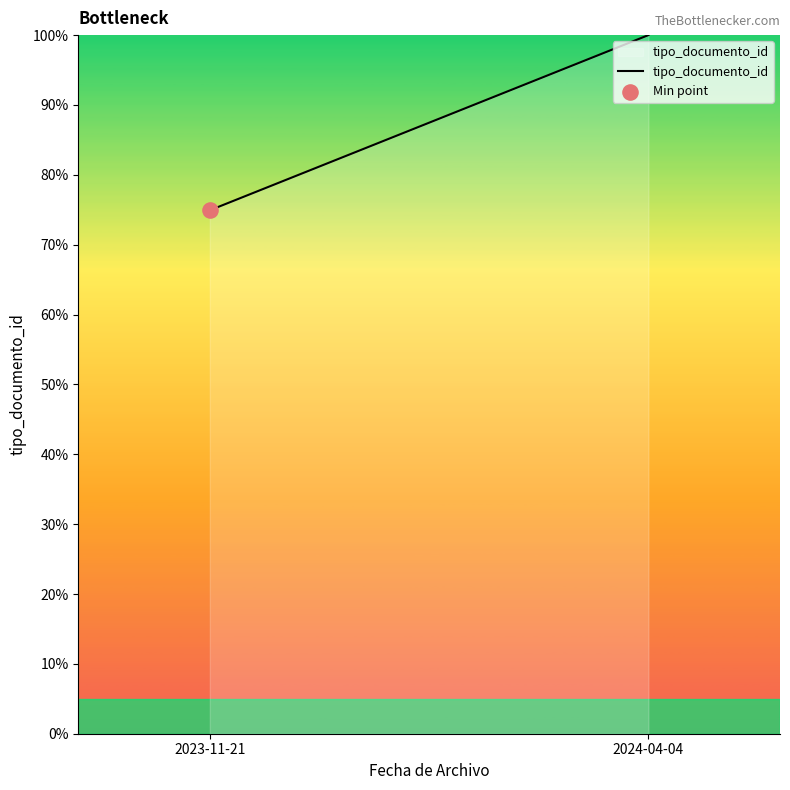

What is the ratio of the value at 2023-11-21 to the value at 2024-04-04?

0.7